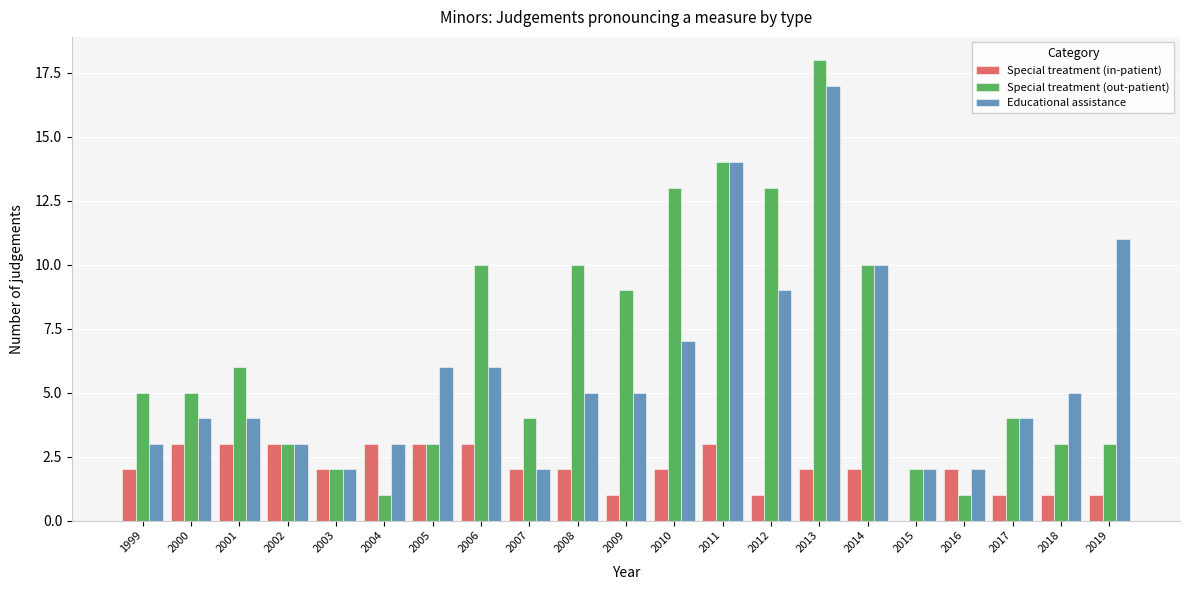

What is the sum of all Educational assistance values?

124